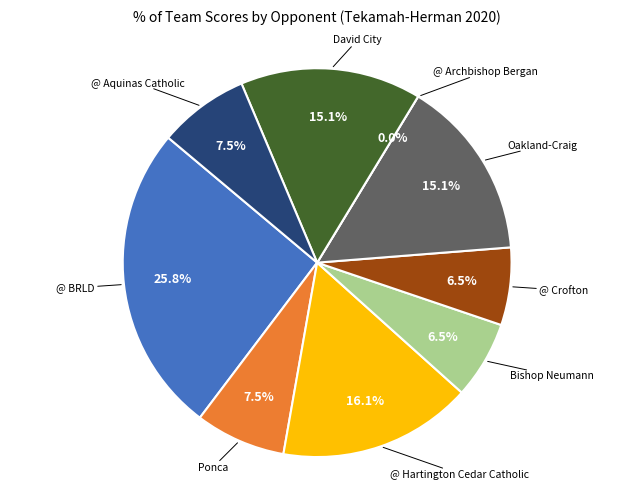

Which has a higher value, @ Archbishop Bergan or Bishop Neumann?

Bishop Neumann